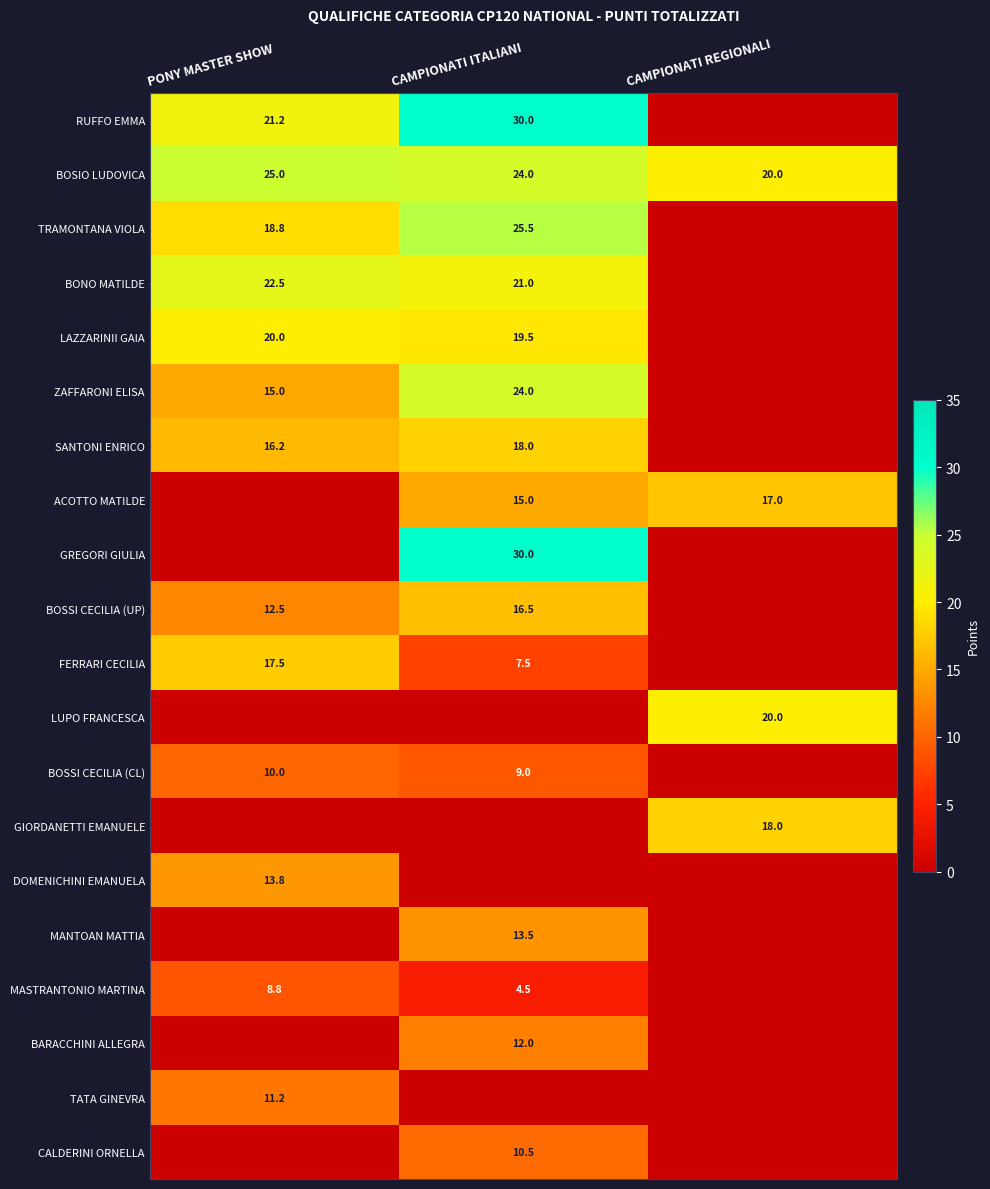

Is it true that ACOTTO MATILDE equals 15.0 at CAMPIONATI ITALIANI?

True